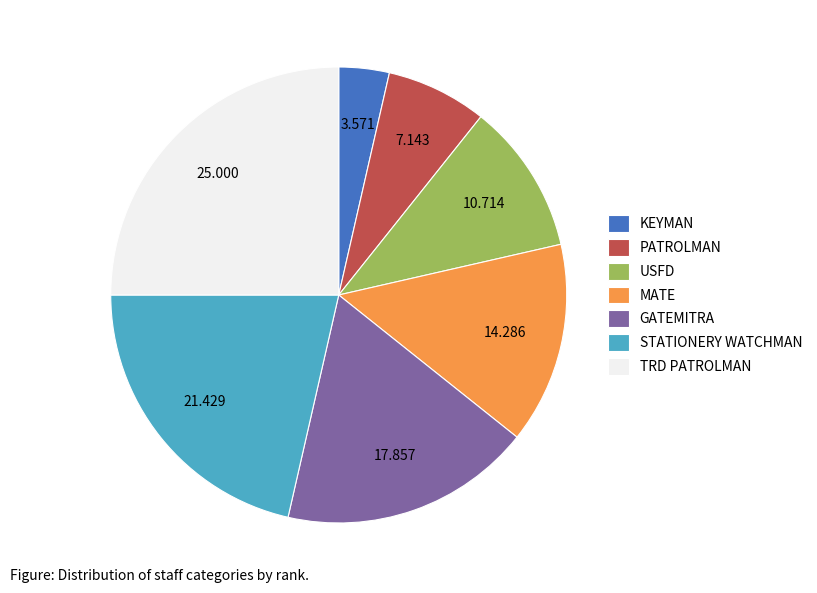

Which has a higher value, PATROLMAN or USFD?

USFD